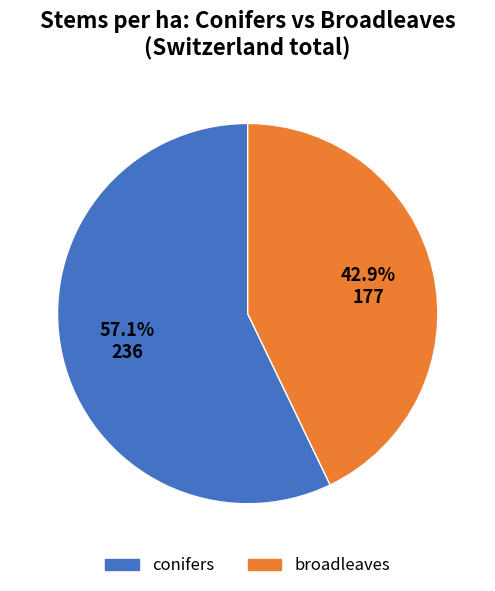

Is there any slice that represents more than half of the pie?

Yes